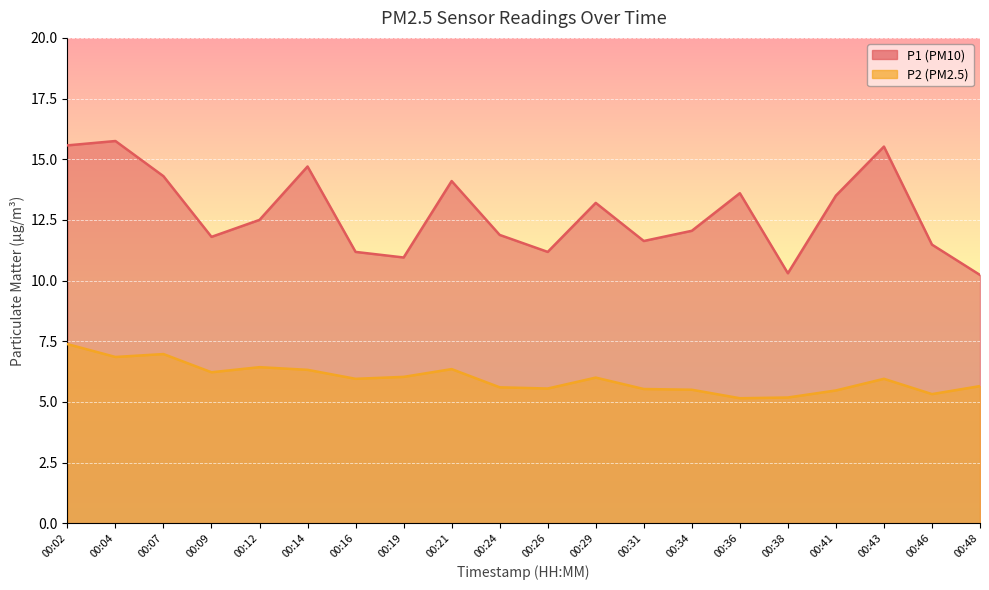

What is the value of the P2 point at the 10th from the left?

5.6